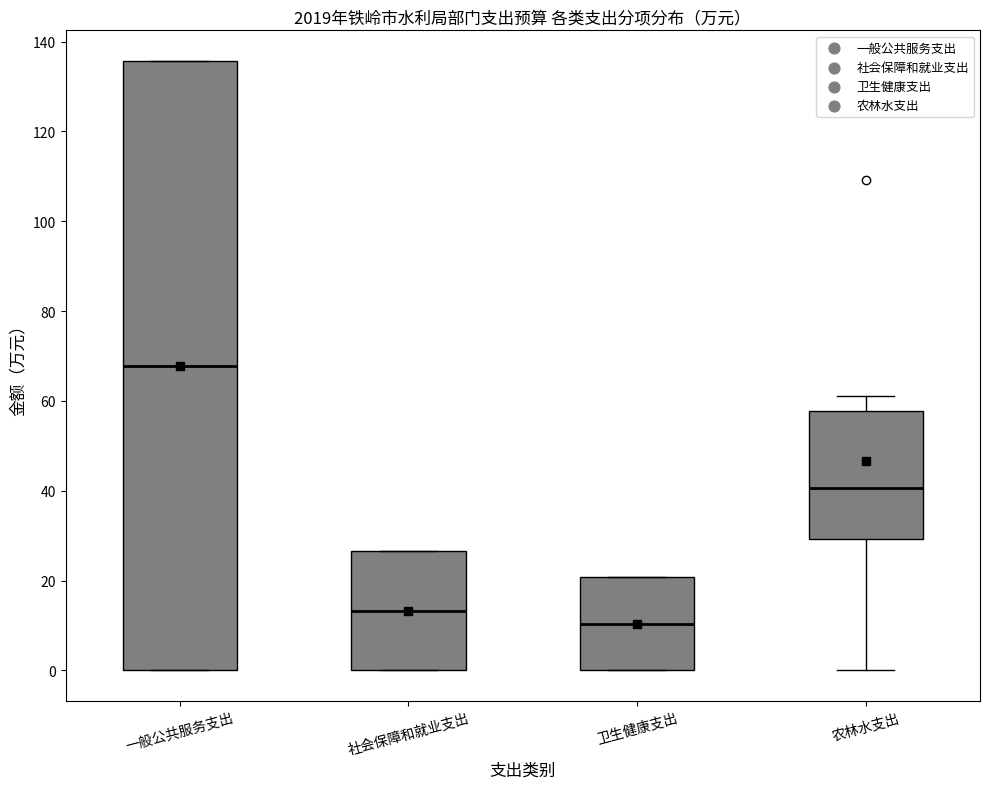

Reading left to right, transcribe this box plot: for each box, give where its median line is, the range the box spans, and where its two whiskers end, as read against the y-axis. The values are not printed on the chart, so give them approximately, as read against the axis.

一般公共服务支出: median 68, box 0 to 136, whiskers 0 to 136
社会保障和就业支出: median 14, box 0 to 26, whiskers 0 to 26
卫生健康支出: median 10, box 0 to 20, whiskers 0 to 20
农林水支出: median 40, box 30 to 58, whiskers 0 to 62